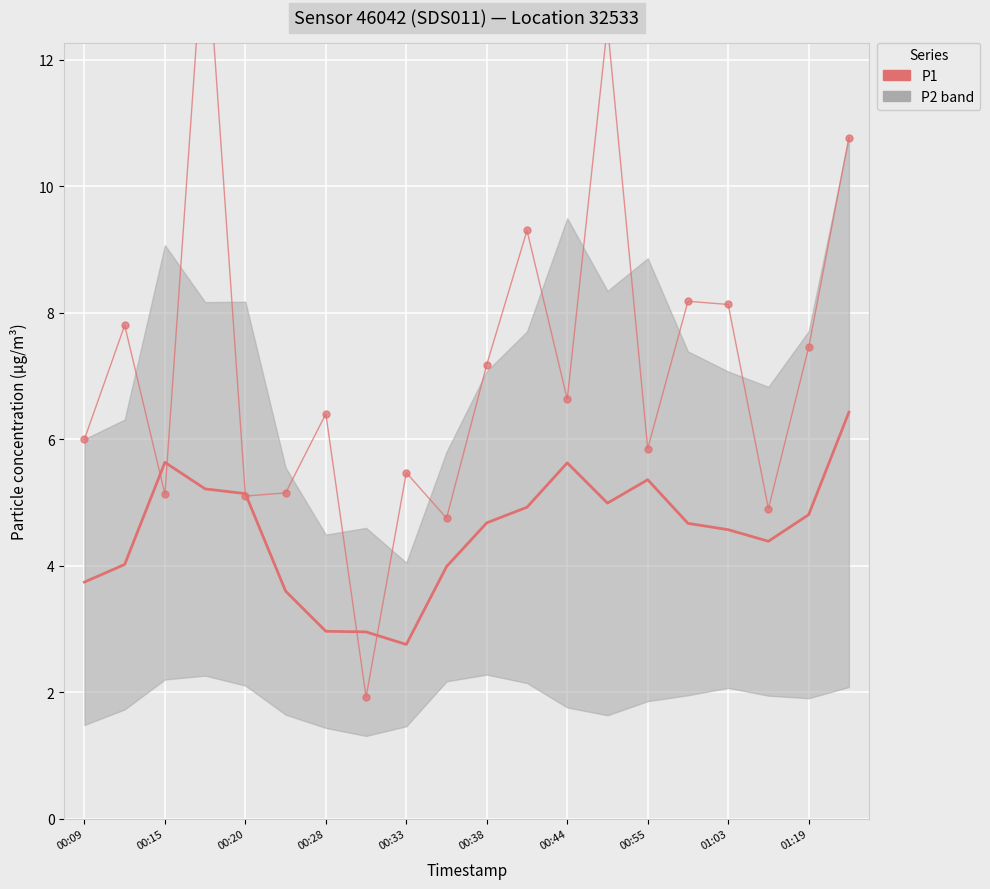

The P1/P2 avg (smooth) series shows 6.5 at 00:09. True or false?

False